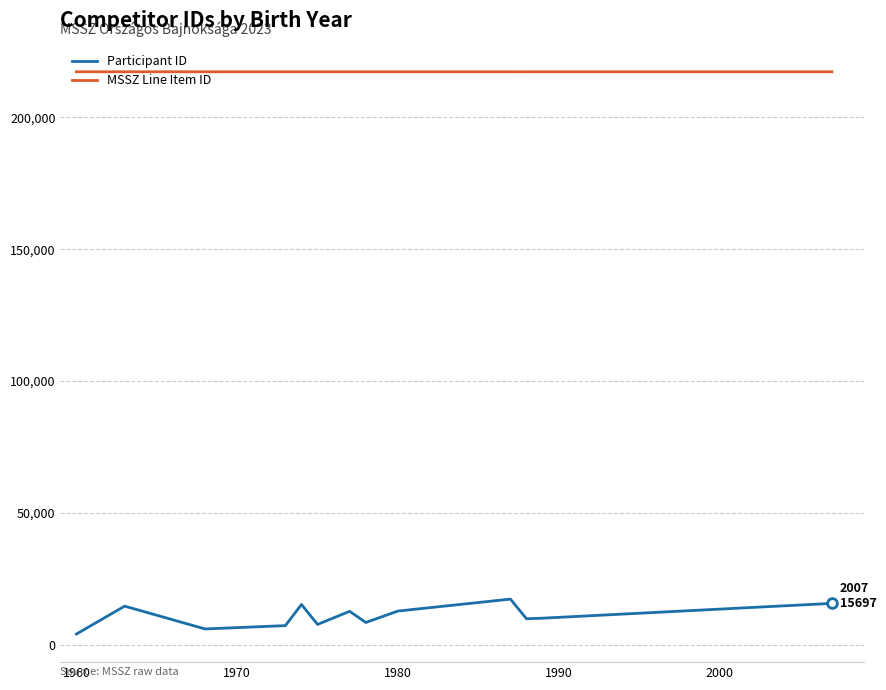

What is the highest value of the MSSZ Line Item ID series?

217311